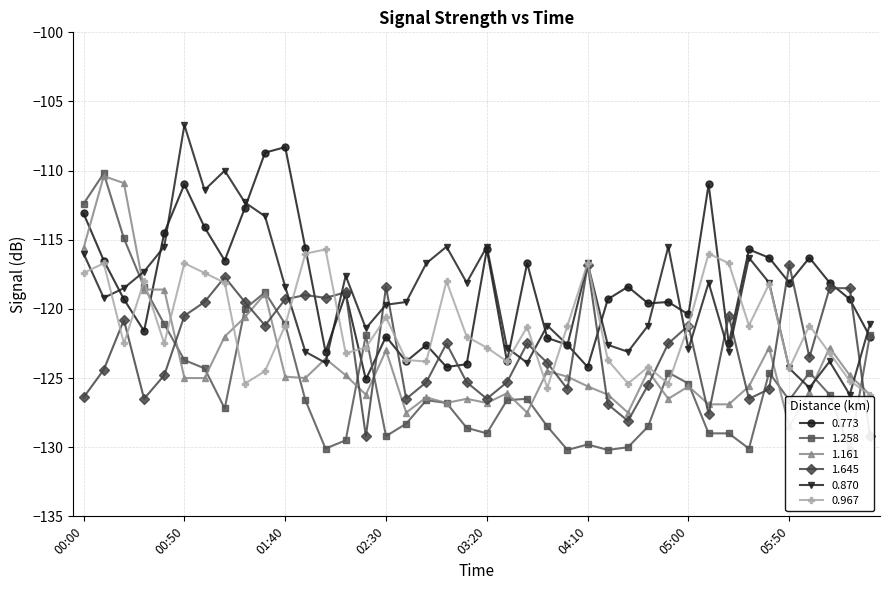

Reading right to left, transcribe all the data shown in this chart.

0.773: 06:30=-122.0	06:20=-119.3	06:10=-118.1	06:00=-116.3	05:50=-118.1	05:40=-116.3	05:30=-115.7	05:20=-122.5	05:10=-111.0	05:00=-120.4	04:50=-119.5	04:40=-119.6	04:30=-118.4	04:20=-119.3	04:10=-124.2	04:00=-122.6	03:50=-122.1	03:40=-116.7	03:30=-123.8	03:20=-115.7	03:10=-124.0	03:00=-124.2	02:50=-122.6	02:40=-123.8	02:30=-122.0	02:20=-125.1	02:10=-118.9	02:00=-123.1	01:50=-115.6	01:40=-108.3	01:30=-108.7	01:20=-112.7	01:10=-116.5	01:00=-114.1	00:50=-111.0	00:40=-114.5	00:30=-121.6	00:20=-119.3	00:10=-116.5	00:00=-113.1
1.258: 06:30=-121.9	06:20=-130.2	06:10=-126.2	06:00=-124.6	05:50=-126.6	05:40=-124.6	05:30=-130.1	05:20=-129.0	05:10=-129.0	05:00=-125.4	04:50=-124.6	04:40=-128.5	04:30=-130.0	04:20=-130.2	04:10=-129.8	04:00=-130.2	03:50=-128.5	03:40=-126.5	03:30=-126.6	03:20=-129.0	03:10=-128.6	03:00=-126.8	02:50=-126.6	02:40=-128.3	02:30=-129.2	02:20=-121.9	02:10=-129.5	02:00=-130.1	01:50=-126.6	01:40=-121.1	01:30=-118.8	01:20=-120.0	01:10=-127.2	01:00=-124.3	00:50=-123.7	00:40=-121.1	00:30=-118.4	00:20=-114.9	00:10=-110.2	00:00=-112.4
1.161: 06:30=-126.2	06:20=-124.8	06:10=-122.8	06:00=-126.0	05:50=-128.5	05:40=-122.8	05:30=-125.6	05:20=-126.9	05:10=-126.9	05:00=-125.6	04:50=-126.5	04:40=-124.5	04:30=-127.5	04:20=-126.2	04:10=-125.6	04:00=-124.9	03:50=-124.5	03:40=-127.5	03:30=-126.1	03:20=-126.8	03:10=-126.5	03:00=-126.8	02:50=-126.4	02:40=-127.5	02:30=-123.0	02:20=-126.2	02:10=-124.8	02:00=-123.6	01:50=-125.0	01:40=-124.9	01:30=-118.9	01:20=-120.6	01:10=-122.0	01:00=-125.0	00:50=-125.0	00:40=-118.6	00:30=-118.6	00:20=-110.9	00:10=-110.4	00:00=-115.6
1.645: 06:30=-129.2	06:20=-118.5	06:10=-118.5	06:00=-123.5	05:50=-116.8	05:40=-125.8	05:30=-126.5	05:20=-120.5	05:10=-127.6	05:00=-121.2	04:50=-122.5	04:40=-125.5	04:30=-128.1	04:20=-126.9	04:10=-116.8	04:00=-125.8	03:50=-123.9	03:40=-122.5	03:30=-125.3	03:20=-126.5	03:10=-125.3	03:00=-122.5	02:50=-125.3	02:40=-126.5	02:30=-118.4	02:20=-129.2	02:10=-118.8	02:00=-119.2	01:50=-119.0	01:40=-119.3	01:30=-121.2	01:20=-119.5	01:10=-117.7	01:00=-119.5	00:50=-120.5	00:40=-124.8	00:30=-126.5	00:20=-120.8	00:10=-124.4	00:00=-126.4
0.870: 06:30=-121.1	06:20=-126.2	06:10=-123.8	06:00=-125.7	05:50=-124.3	05:40=-118.1	05:30=-116.3	05:20=-123.1	05:10=-118.1	05:00=-122.9	04:50=-115.5	04:40=-121.2	04:30=-123.1	04:20=-122.6	04:10=-116.7	04:00=-122.6	03:50=-121.2	03:40=-123.9	03:30=-122.8	03:20=-115.5	03:10=-118.1	03:00=-115.5	02:50=-116.7	02:40=-119.5	02:30=-119.7	02:20=-121.4	02:10=-117.6	02:00=-123.9	01:50=-123.1	01:40=-118.4	01:30=-113.3	01:20=-112.3	01:10=-110.0	01:00=-111.4	00:50=-106.7	00:40=-115.5	00:30=-117.3	00:20=-118.5	00:10=-119.2	00:00=-116.0
0.967: 06:30=-126.2	06:20=-125.2	06:10=-123.2	06:00=-121.2	05:50=-124.3	05:40=-118.2	05:30=-121.2	05:20=-116.7	05:10=-116.0	05:00=-121.2	04:50=-125.4	04:40=-124.2	04:30=-125.4	04:20=-123.7	04:10=-116.7	04:00=-121.2	03:50=-125.7	03:40=-121.3	03:30=-123.8	03:20=-122.8	03:10=-122.0	03:00=-118.0	02:50=-123.8	02:40=-123.7	02:30=-120.6	02:20=-122.8	02:10=-123.2	02:00=-115.7	01:50=-116.0	01:40=-121.2	01:30=-124.5	01:20=-125.4	01:10=-118.1	01:00=-117.4	00:50=-116.7	00:40=-122.5	00:30=-118.0	00:20=-122.5	00:10=-116.7	00:00=-117.4